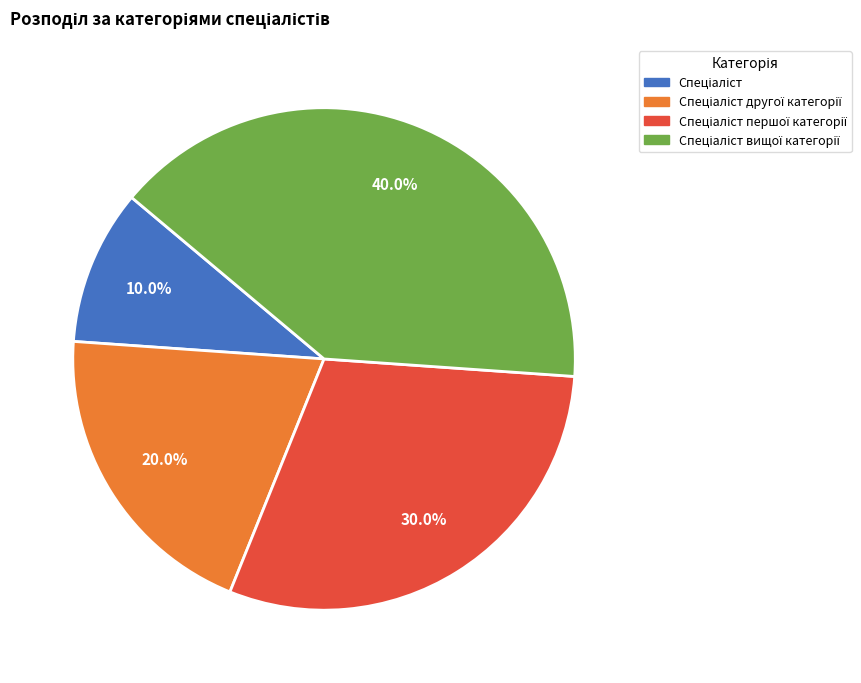

Does any single category account for the majority?

No